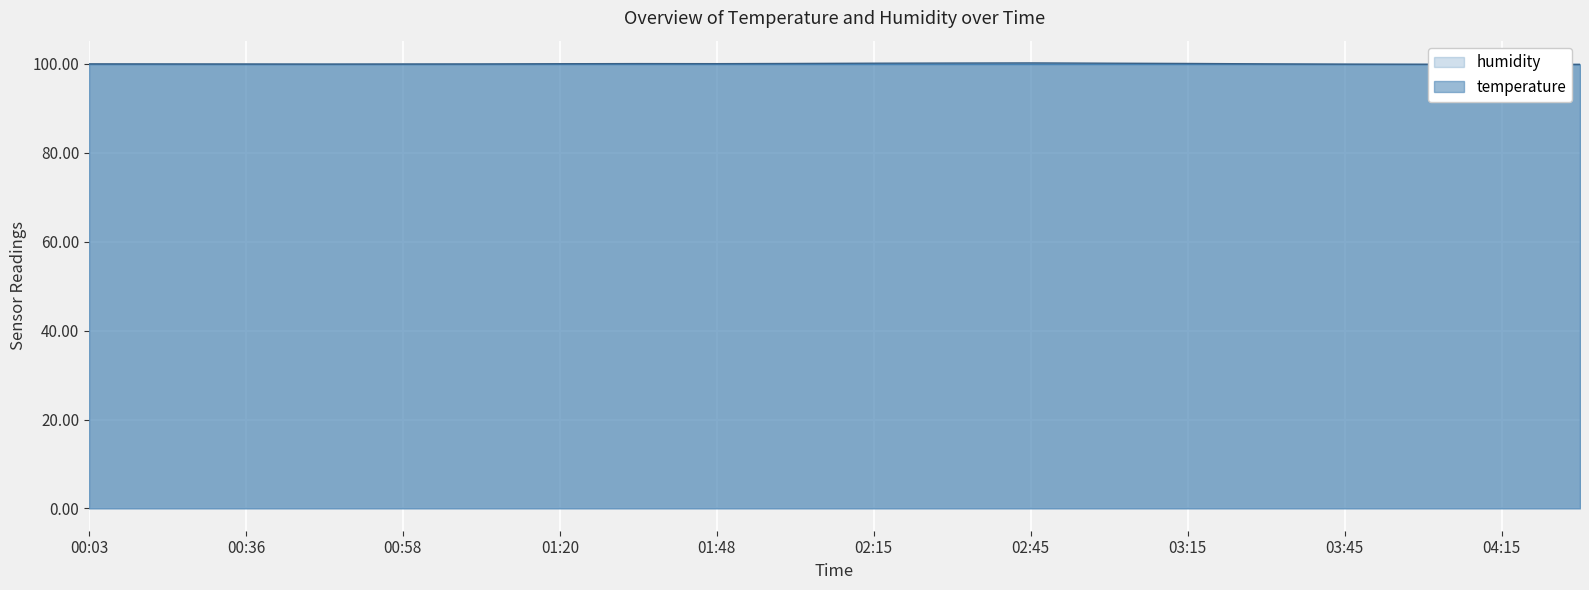

Where is the data nearest to the value 100?

00:21